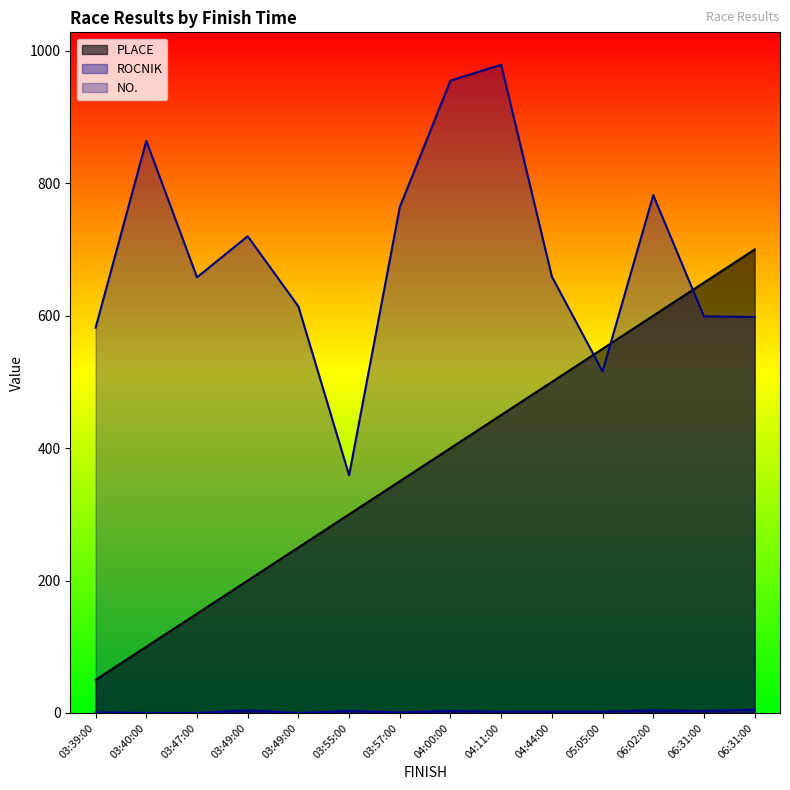

At which label does ROCNIK reach its peak?

06:31:00